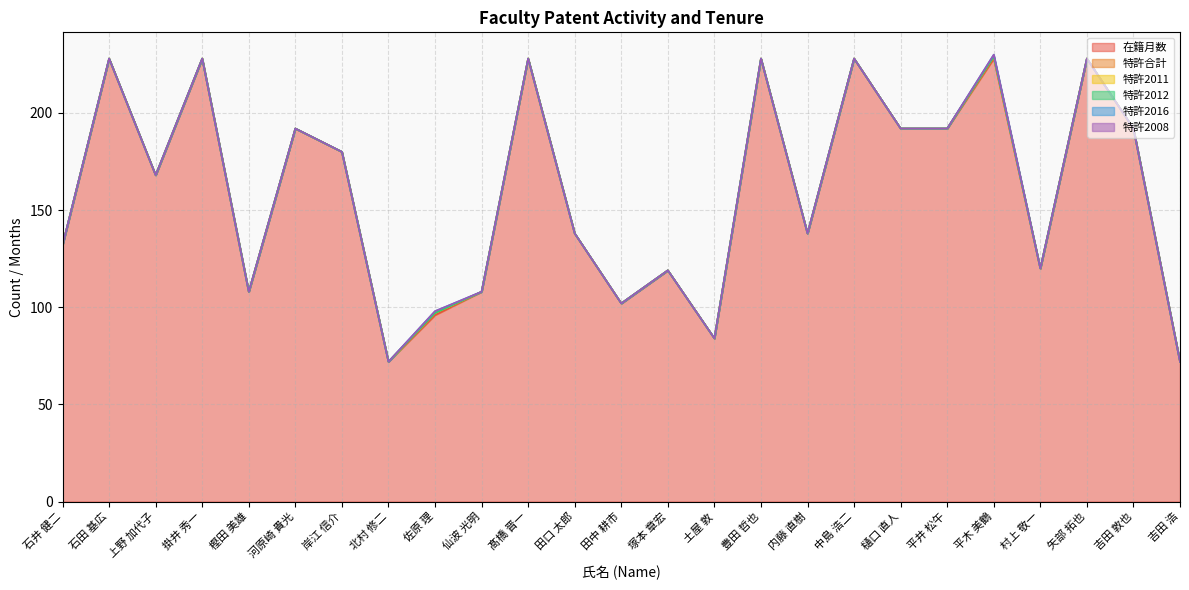

Which series changed the most between 上野 加代子 and 掛井 秀一?

在籍月数